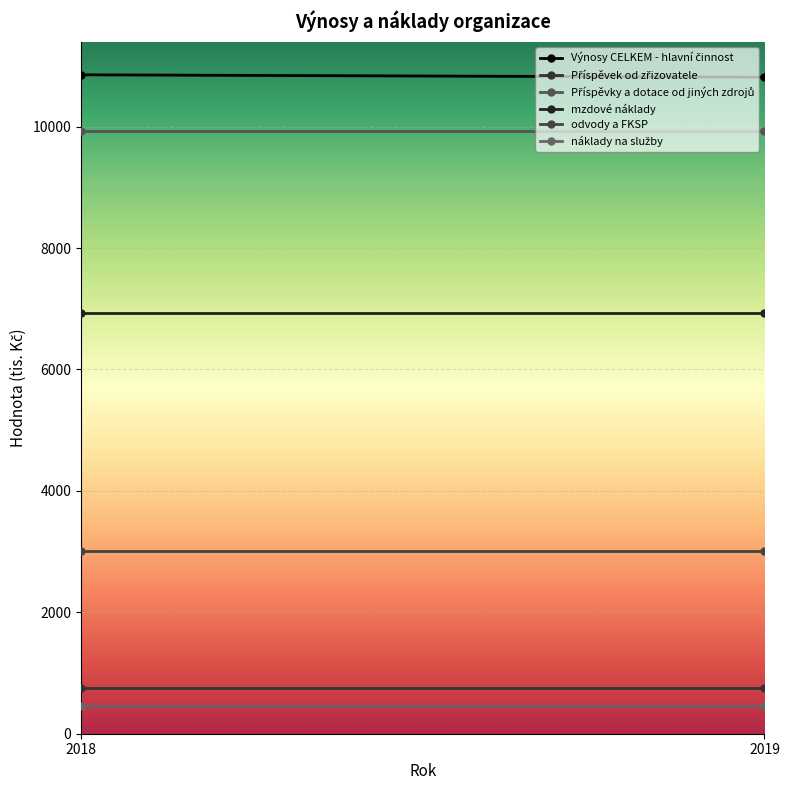

The value of náklady na služby at 2018 is 214. True or false?

False